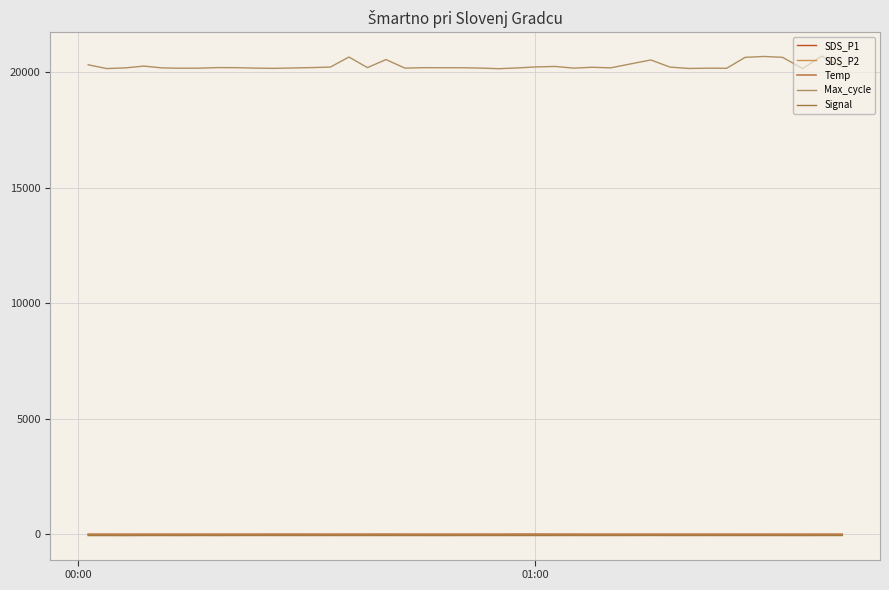

Does the chart display data point markers on the line(s)?

No